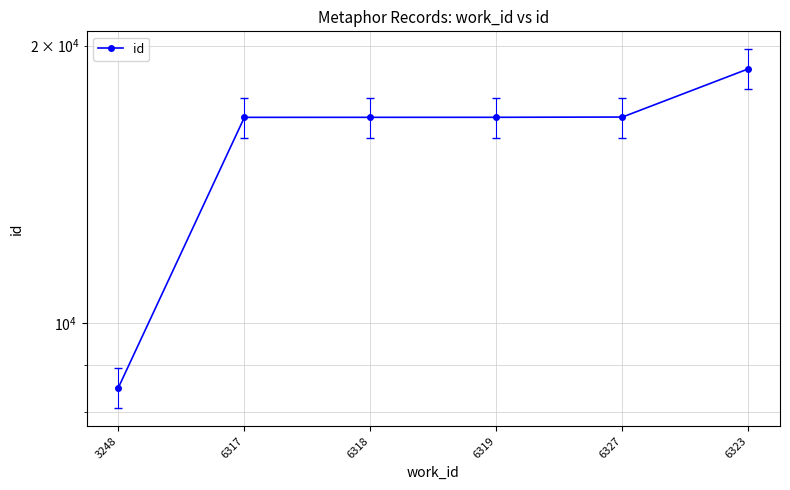

Which category has the lowest value across all series?

3248